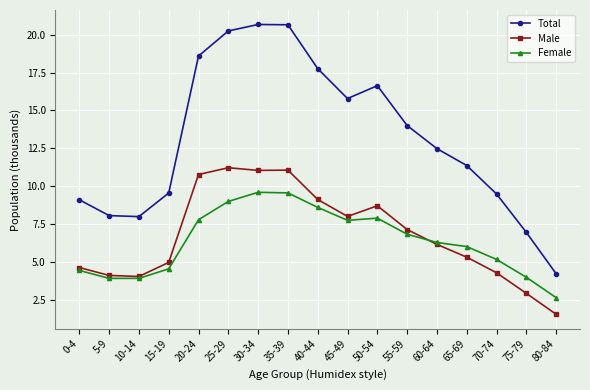

Is the value of Male at 75-79 greater than the value of Female at 5-9?

No